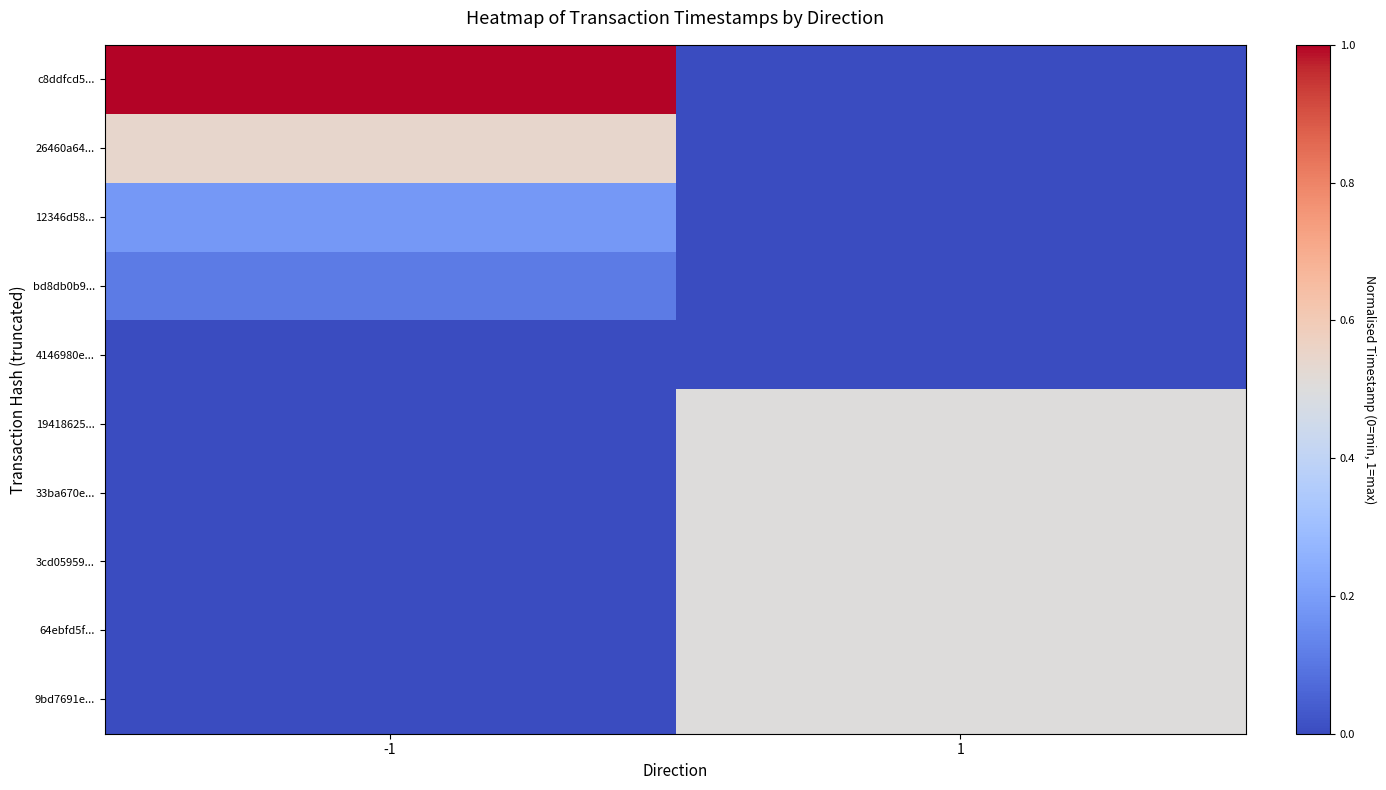

Rank the series by their maximum value, from lowest to highest.

4146980e..., bd8db0b9..., 12346d58..., 19418625..., 33ba670e..., 3cd05959..., 64ebfd5f..., 9bd7691e..., 26460a64..., c8ddfcd5...